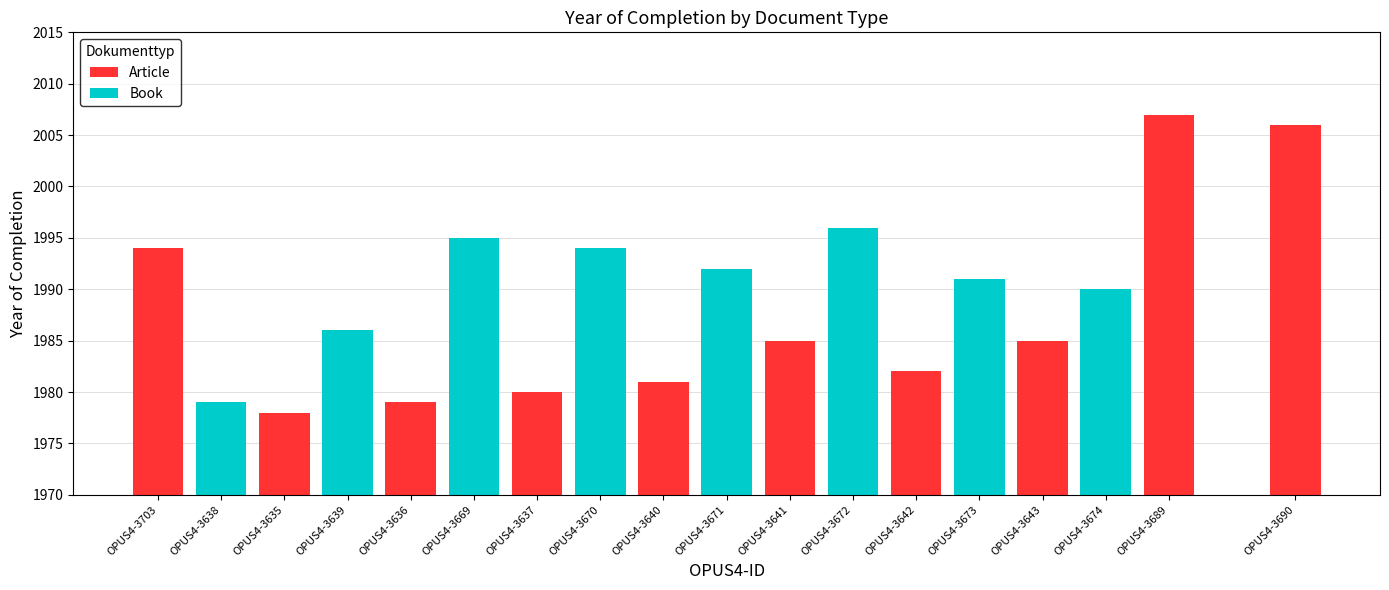

Where is Book nearest to the value 1987?

OPUS4-3639